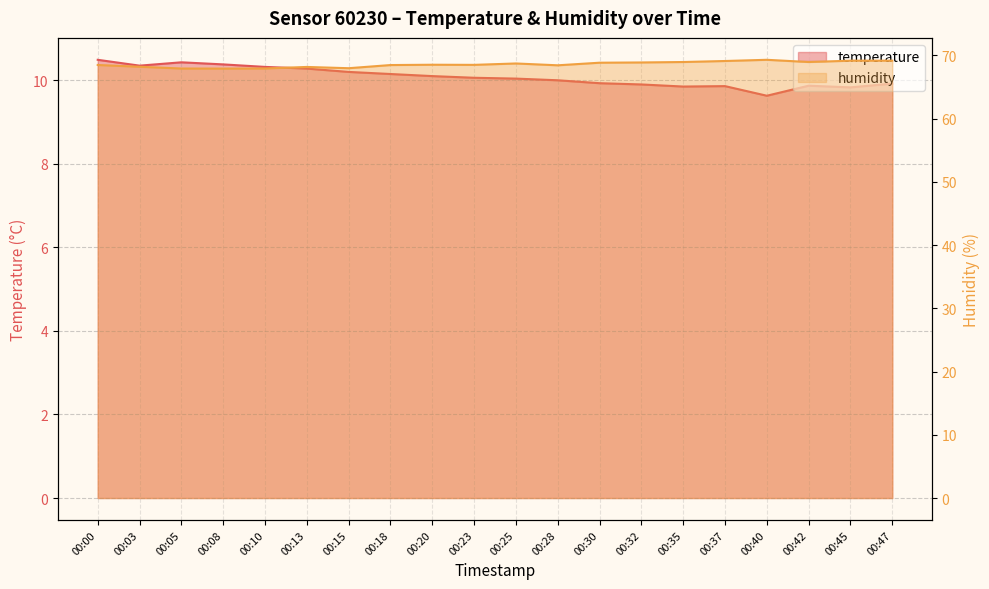

True or false: temperature and humidity cross at least once.

False